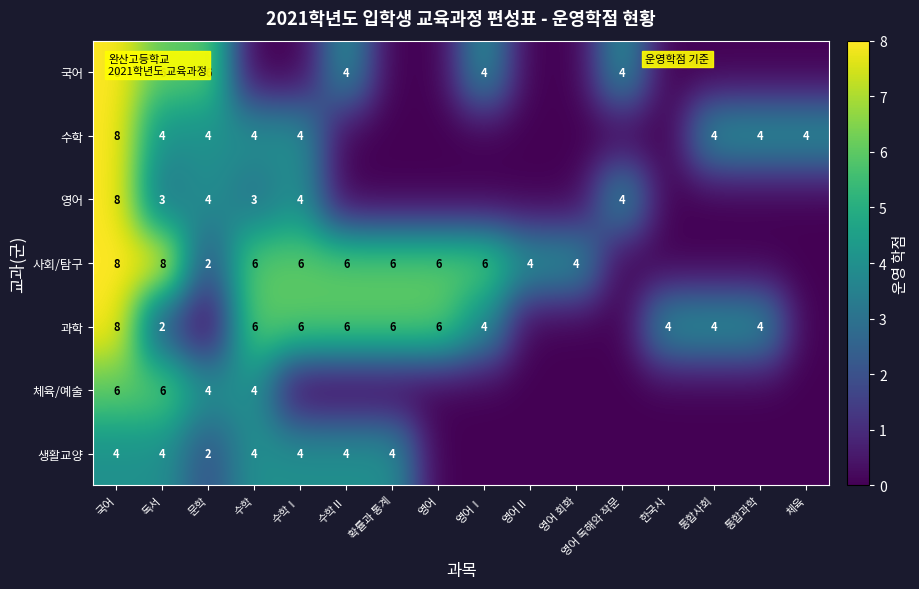

What is the sum of the 생활교양 values at 수학 and 수학Ⅱ?

8